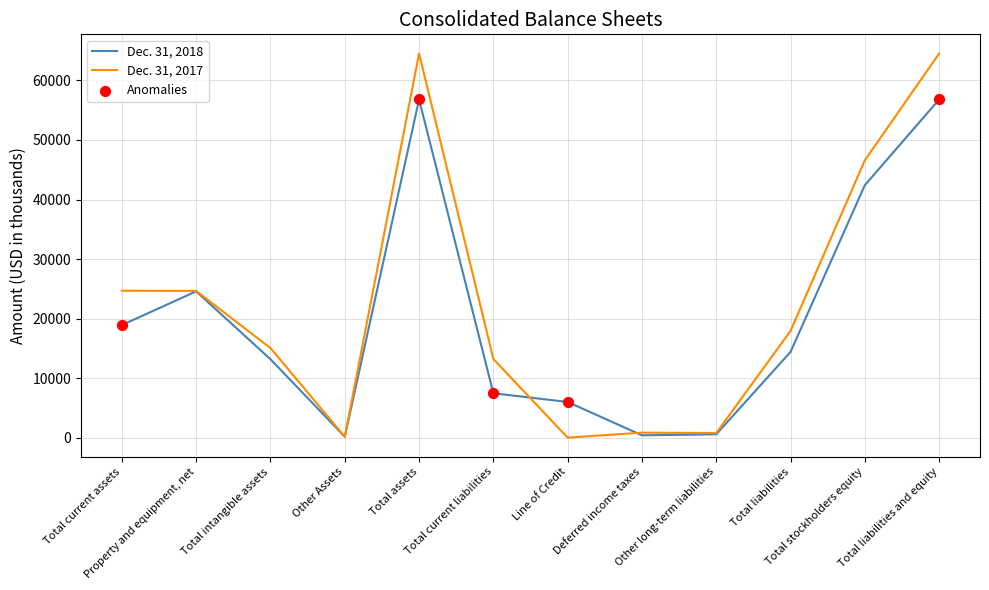

Which series has the widest spread of values?

Dec. 31, 2017